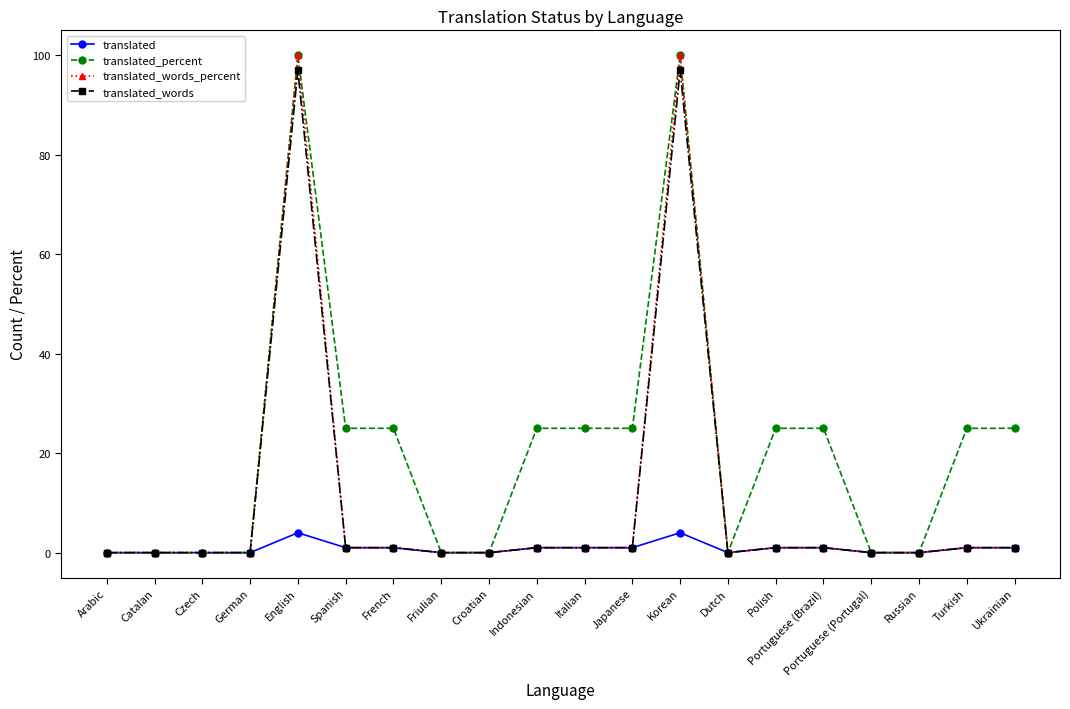

At how many categories does at least one series exceed 21?

11